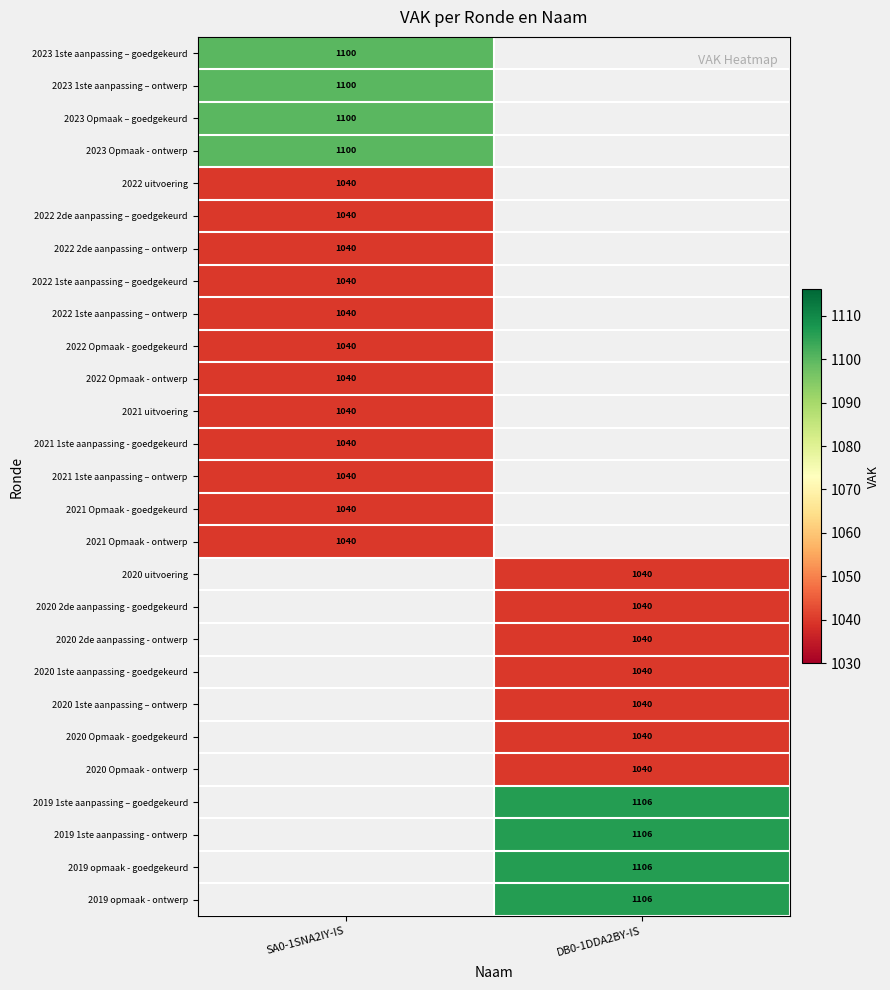

At which category does the chart reach its peak across all series?

DB0-1DDA2BY-IS